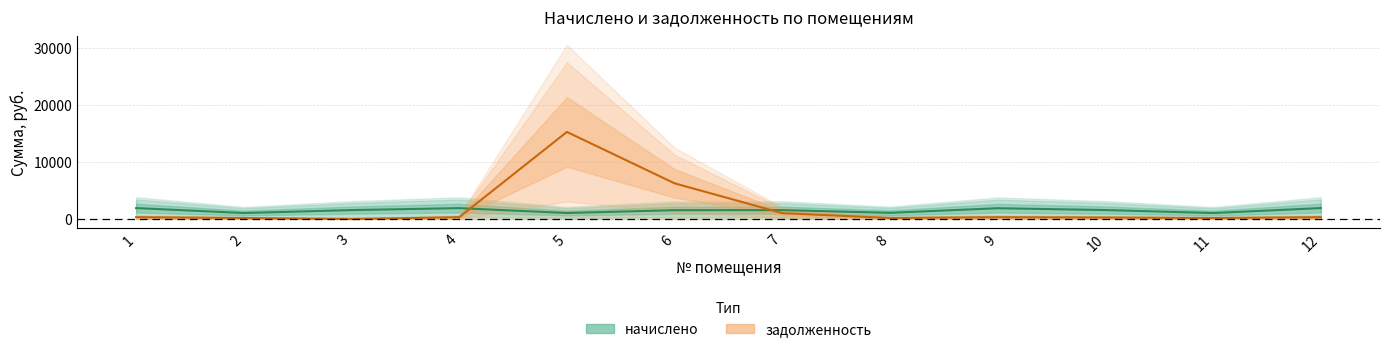

Which series changed the most between 8 and 11?

начислено